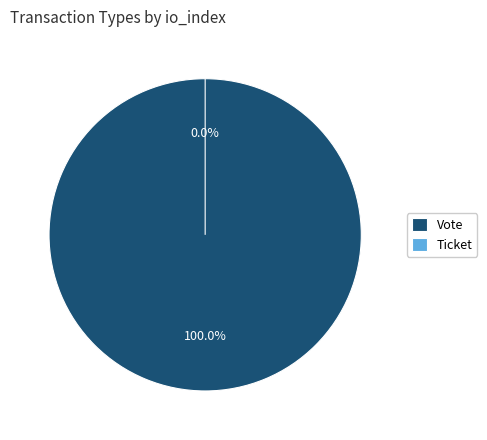

Which slice represents more than half of the pie?

Vote